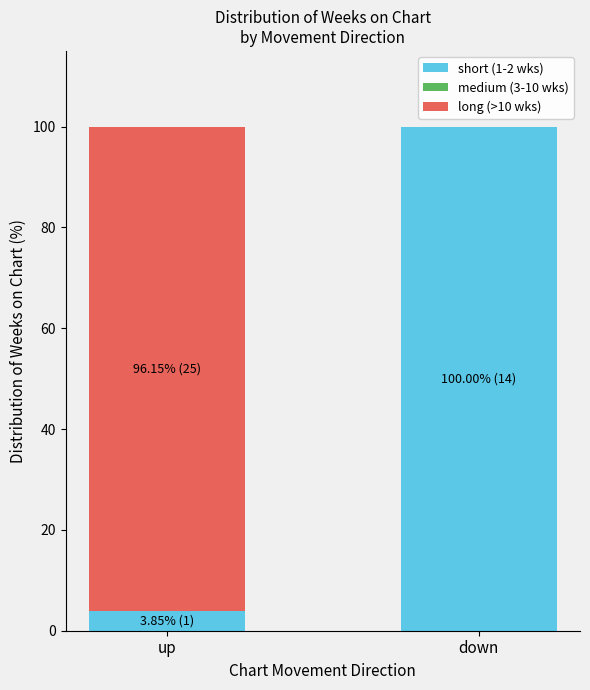

What is the total value across all series at down?

100.0